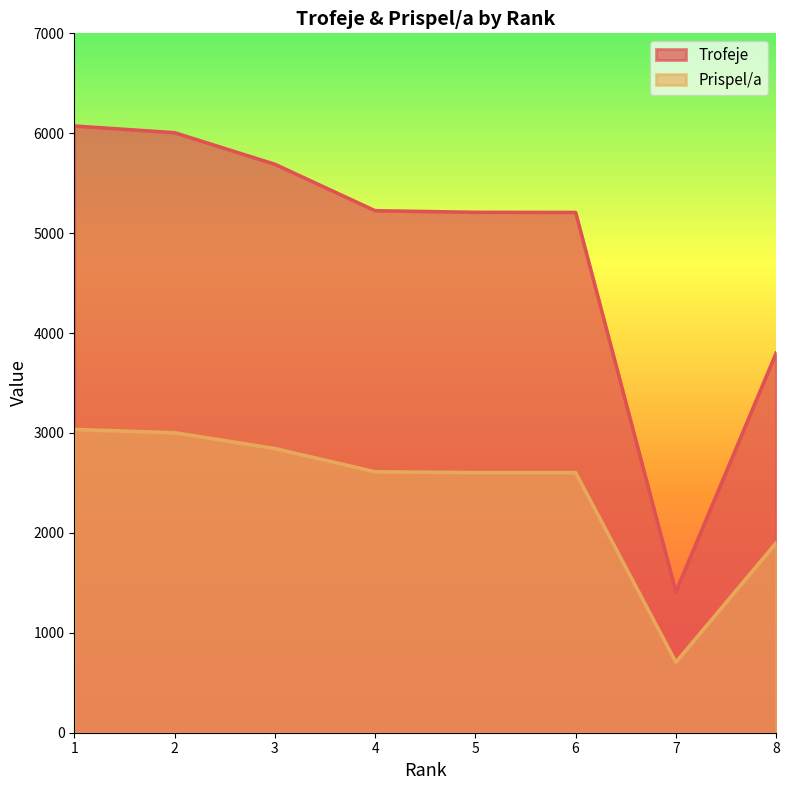

True or false: Prispel/a and Trofeje intersect in this chart.

False